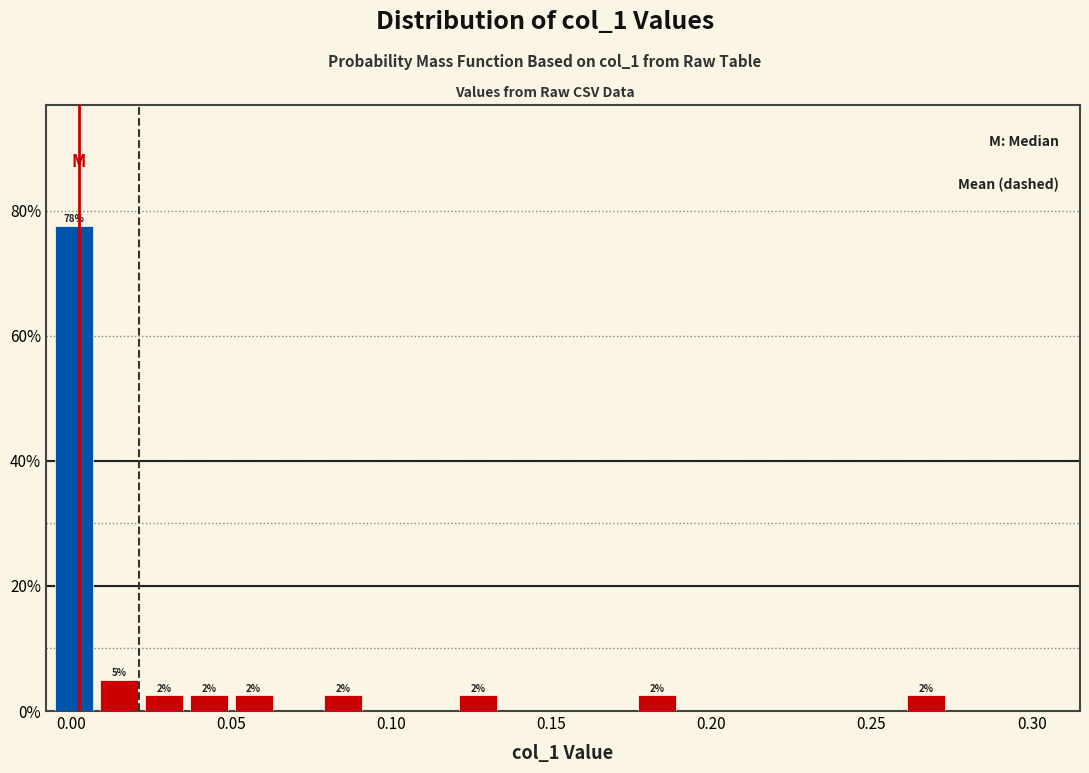

Around what value on the x-axis is the tallest bar? Give the approximate position of its centre, as read against the axis.

0.000